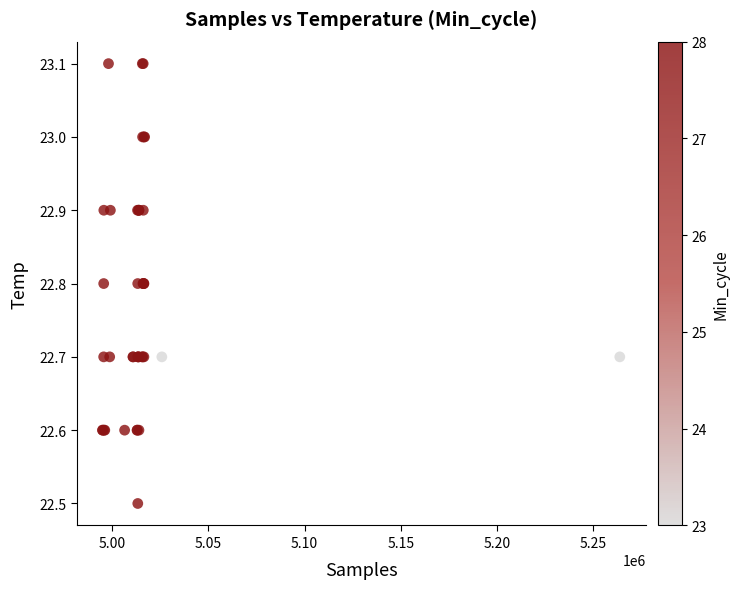

What Y value in the scatter plot is closest to 22?

22.5